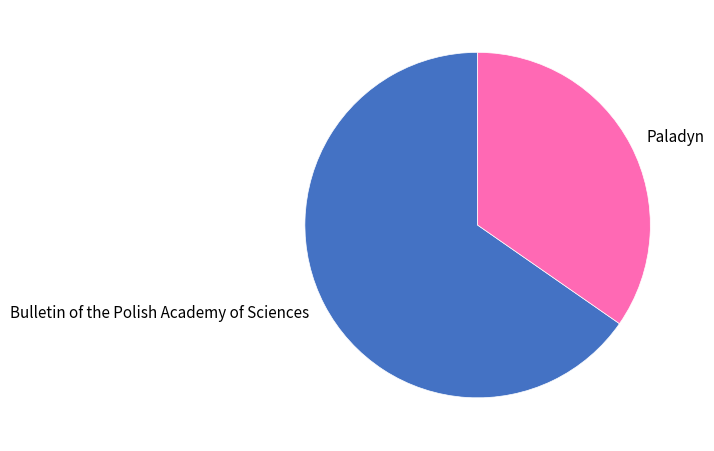

Is it true that Paladyn is 35% of the pie?

True